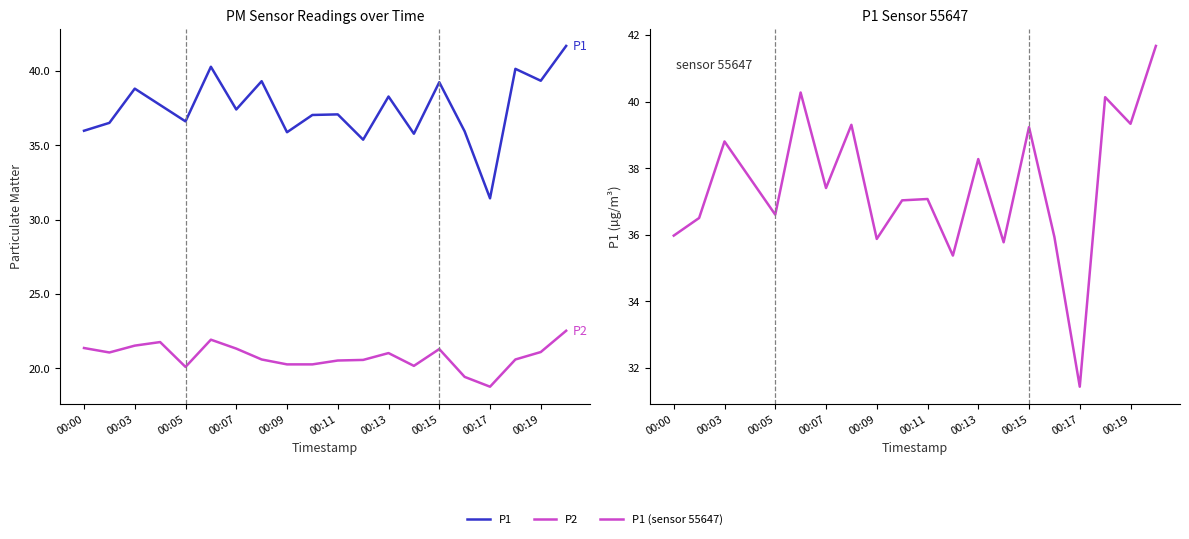

Between 00:13 and 13, which series saw the biggest shift?

P1